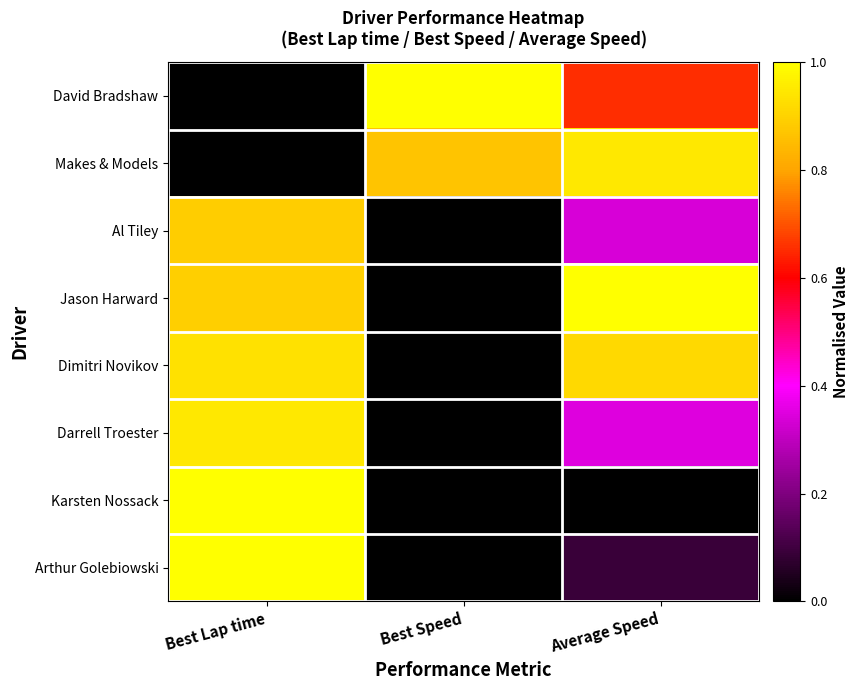

Reading left to right, list all the values displayed in this chart.

David Bradshaw: Best Lap time=0.0	Best Speed=1.0	Average Speed=0.7
Makes & Models: Best Lap time=0.0	Best Speed=0.9	Average Speed=0.9
Al Tiley: Best Lap time=0.9	Best Speed=0.0	Average Speed=0.3
Jason Harward: Best Lap time=0.9	Best Speed=0.0	Average Speed=1.0
Dimitri Novikov: Best Lap time=0.9	Best Speed=0.0	Average Speed=0.9
Darrell Troester: Best Lap time=0.9	Best Speed=0.0	Average Speed=0.3
Karsten Nossack: Best Lap time=1.0	Best Speed=0.0	Average Speed=0.0
Arthur Golebiowski: Best Lap time=1.0	Best Speed=0.0	Average Speed=0.1